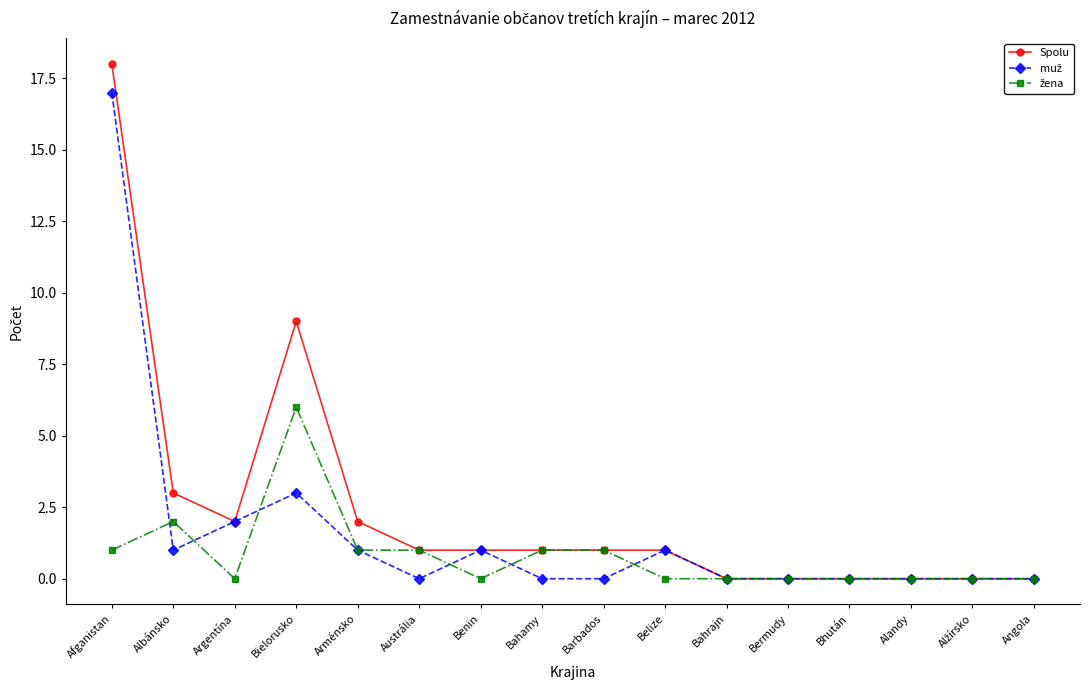

Which series has the largest range (max minus min)?

Spolu